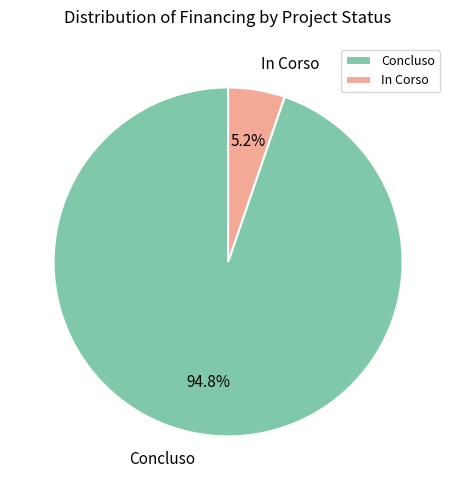

Does any single category account for the majority?

Yes